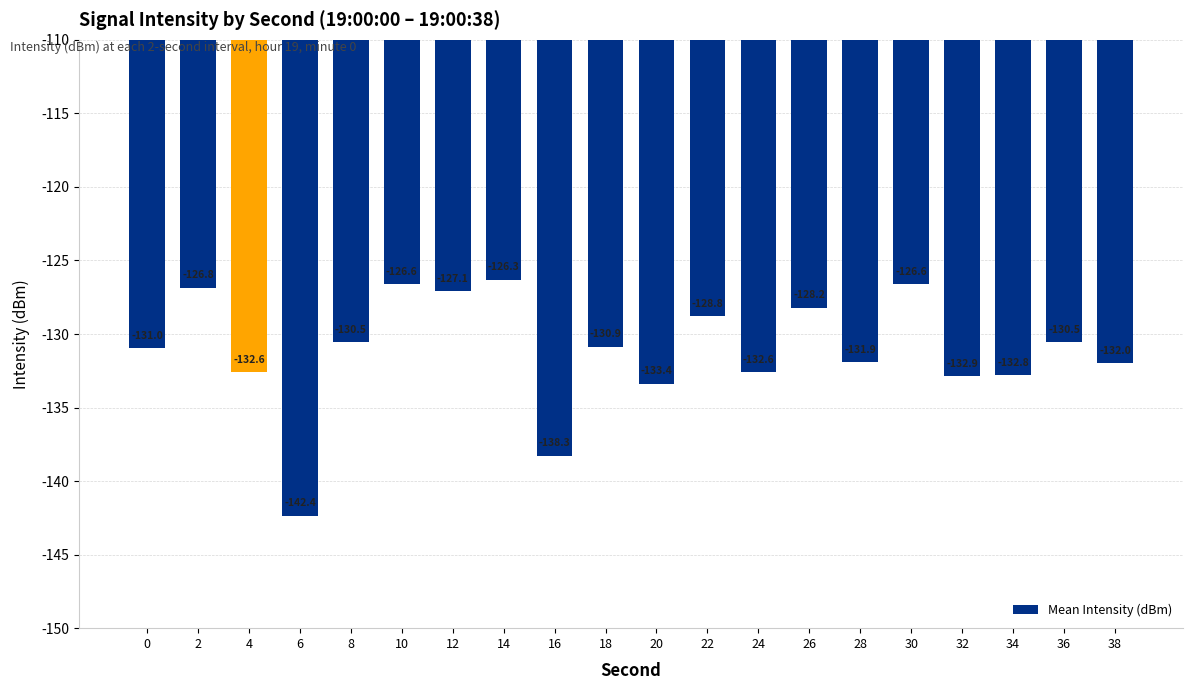

Reading left to right, what are all the values shown in this chart?

-131.0	-126.8	-132.6	-142.4	-130.5	-126.6	-127.1	-126.3	-138.3	-130.9	-133.4	-128.8	-132.6	-128.2	-131.9	-126.6	-132.9	-132.8	-130.5	-132.0